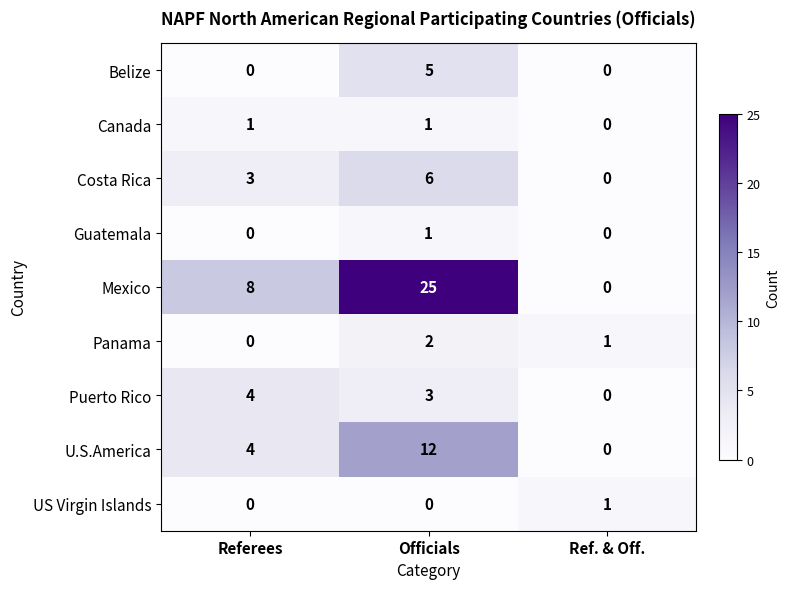

Reading left to right, transcribe all the data shown in this chart.

Belize: Referees=0	Officials=5	Ref. & Off.=0
Canada: Referees=1	Officials=1	Ref. & Off.=0
Costa Rica: Referees=3	Officials=6	Ref. & Off.=0
Guatemala: Referees=0	Officials=1	Ref. & Off.=0
Mexico: Referees=8	Officials=25	Ref. & Off.=0
Panama: Referees=0	Officials=2	Ref. & Off.=1
Puerto Rico: Referees=4	Officials=3	Ref. & Off.=0
U.S.America: Referees=4	Officials=12	Ref. & Off.=0
US Virgin Islands: Referees=0	Officials=0	Ref. & Off.=1